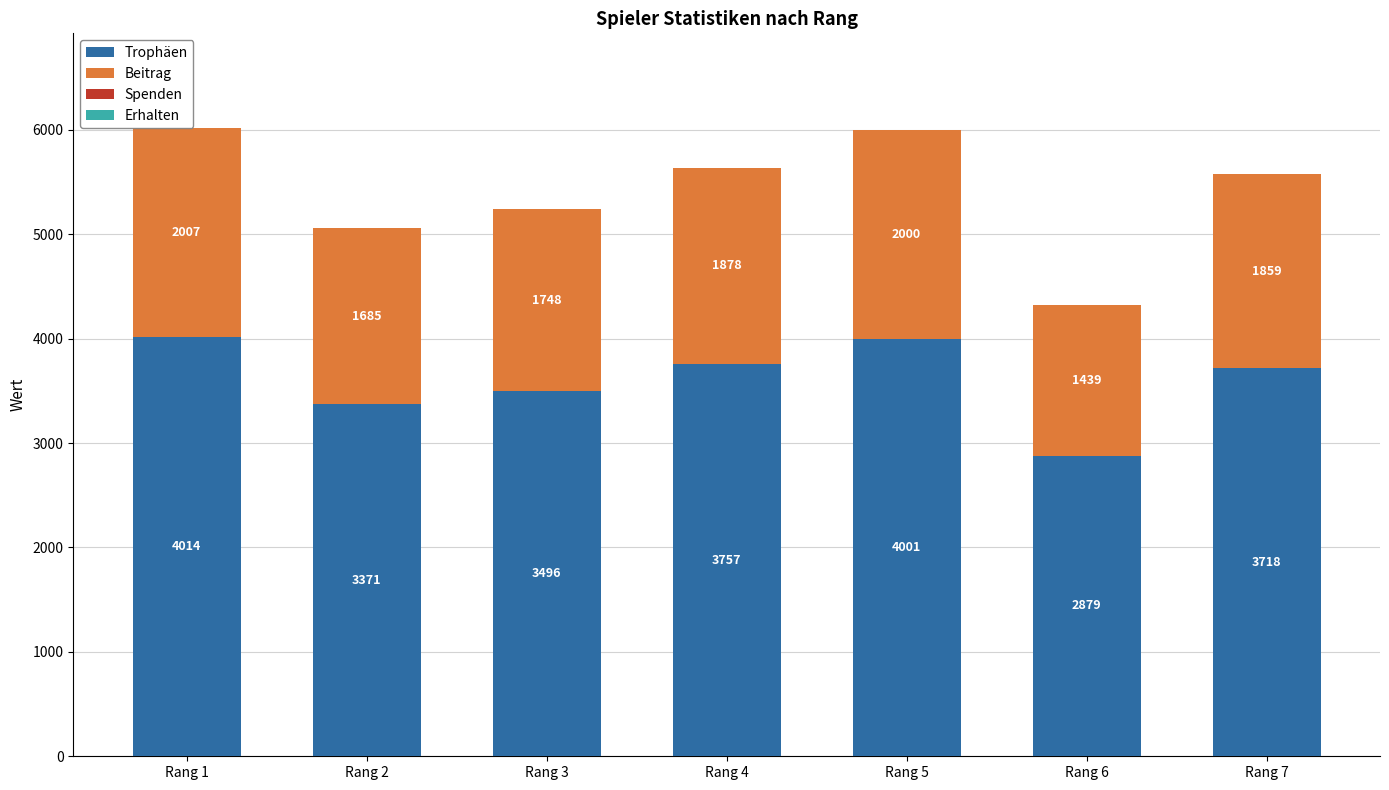

What is the minimum value for Trophäen?

2879